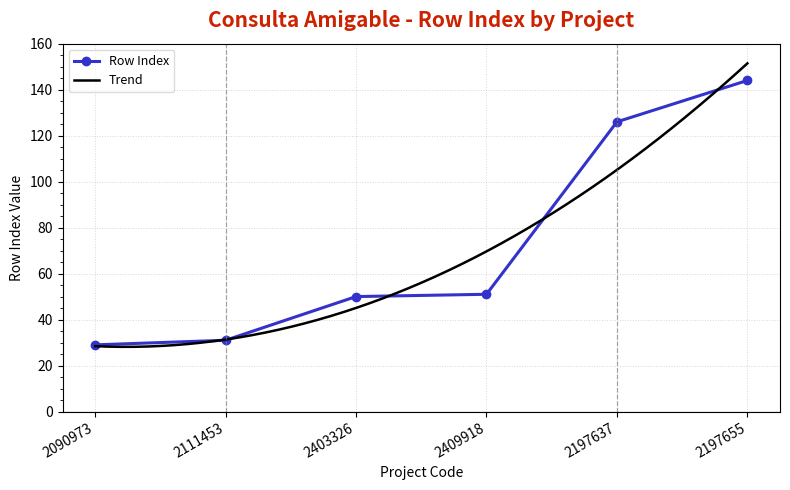

What is the value of the Row Index point at the 1st from the left?

29